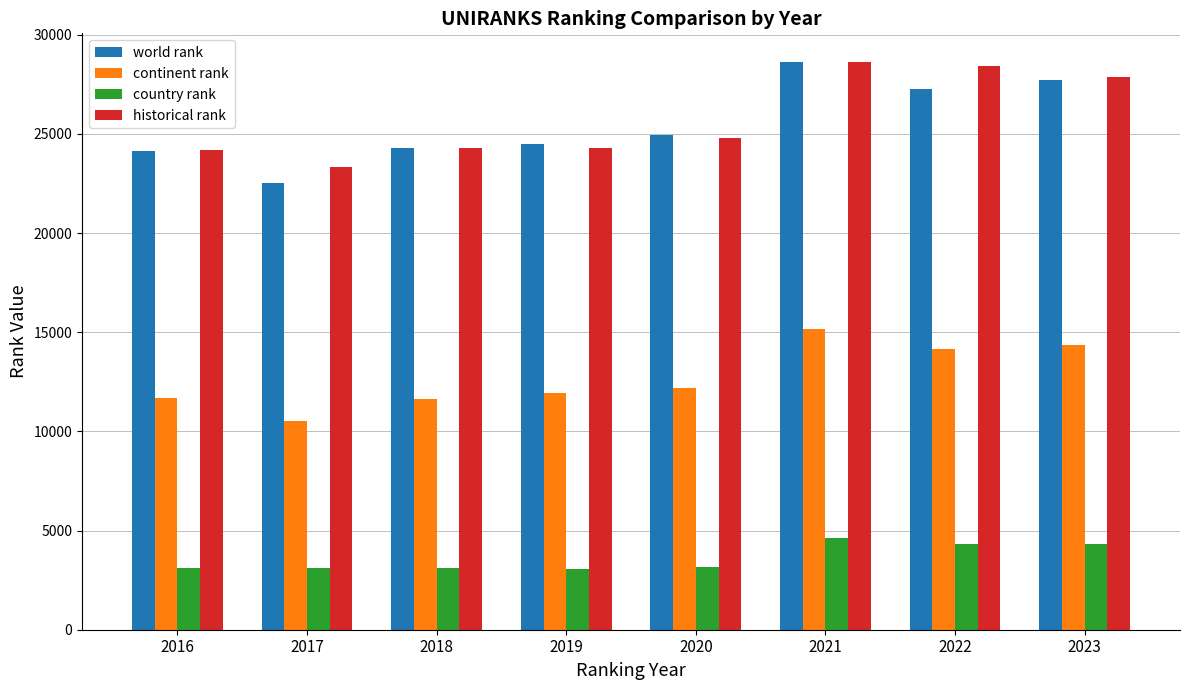

What is the difference between the maximum and minimum values in the continent rank series?

4624.0